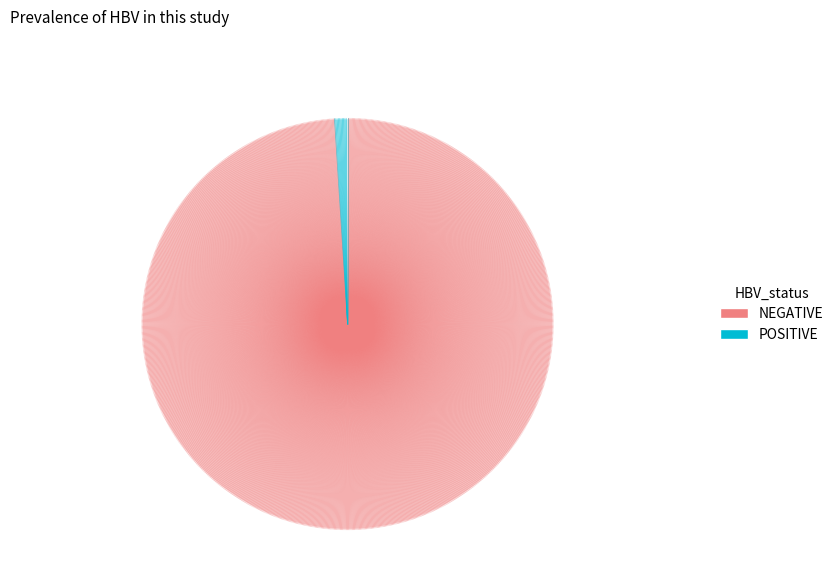

How many segments does this pie chart have?

2